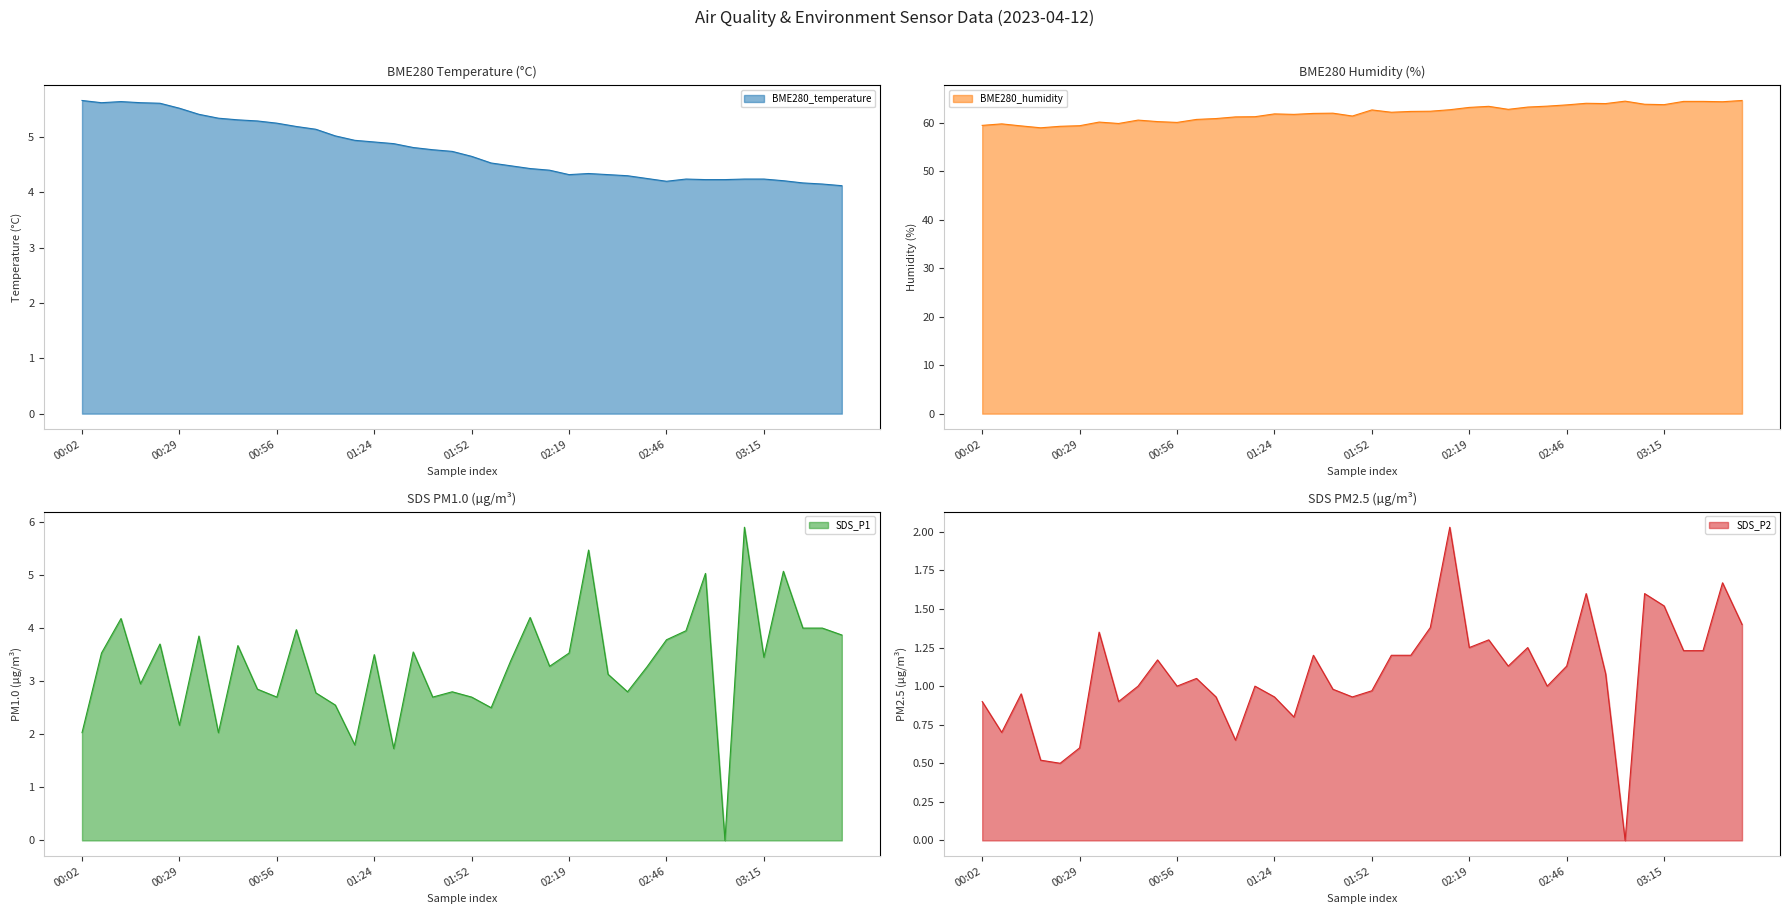

At which category does BME280_humidity reach its first local valley?

2023/04/12 00:18